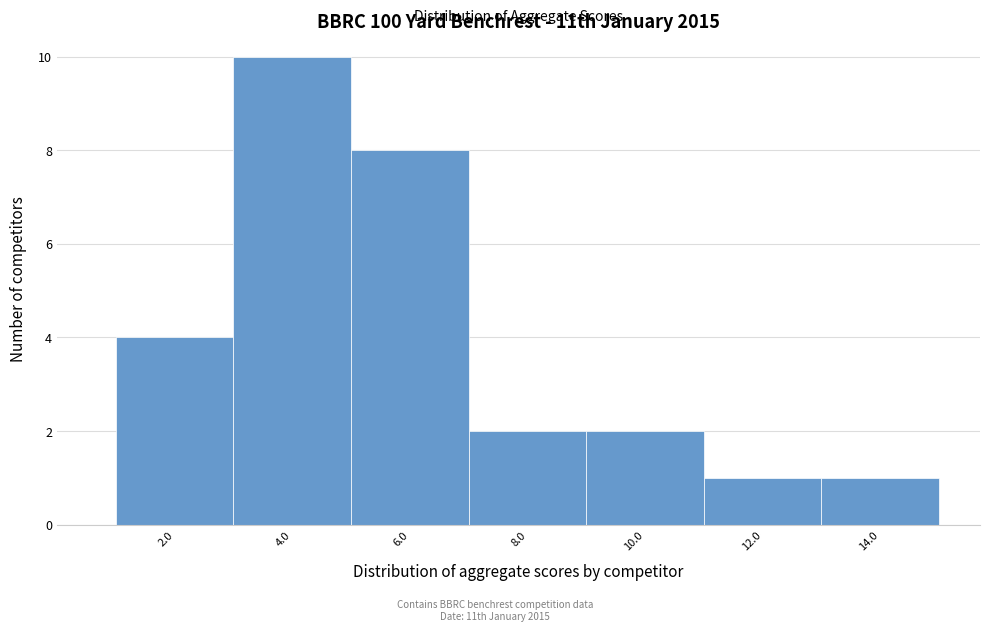

Reading left to right, extract all data points from this chart.

4	10	8	2	2	1	1